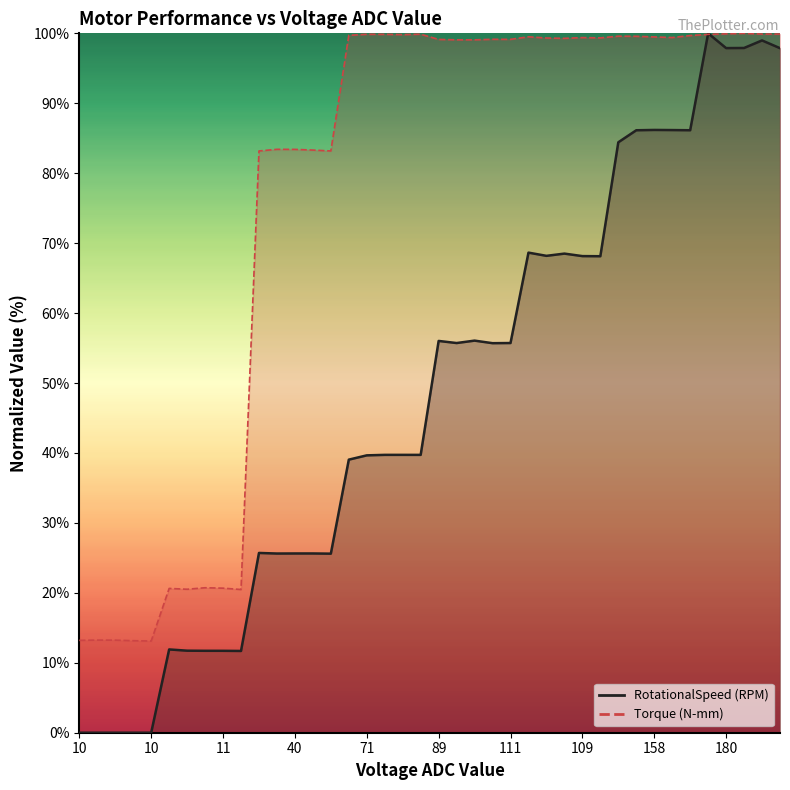

Rank the series at 11 from highest to lowest value.

Torque (N-mm), RotationalSpeed (RPM)